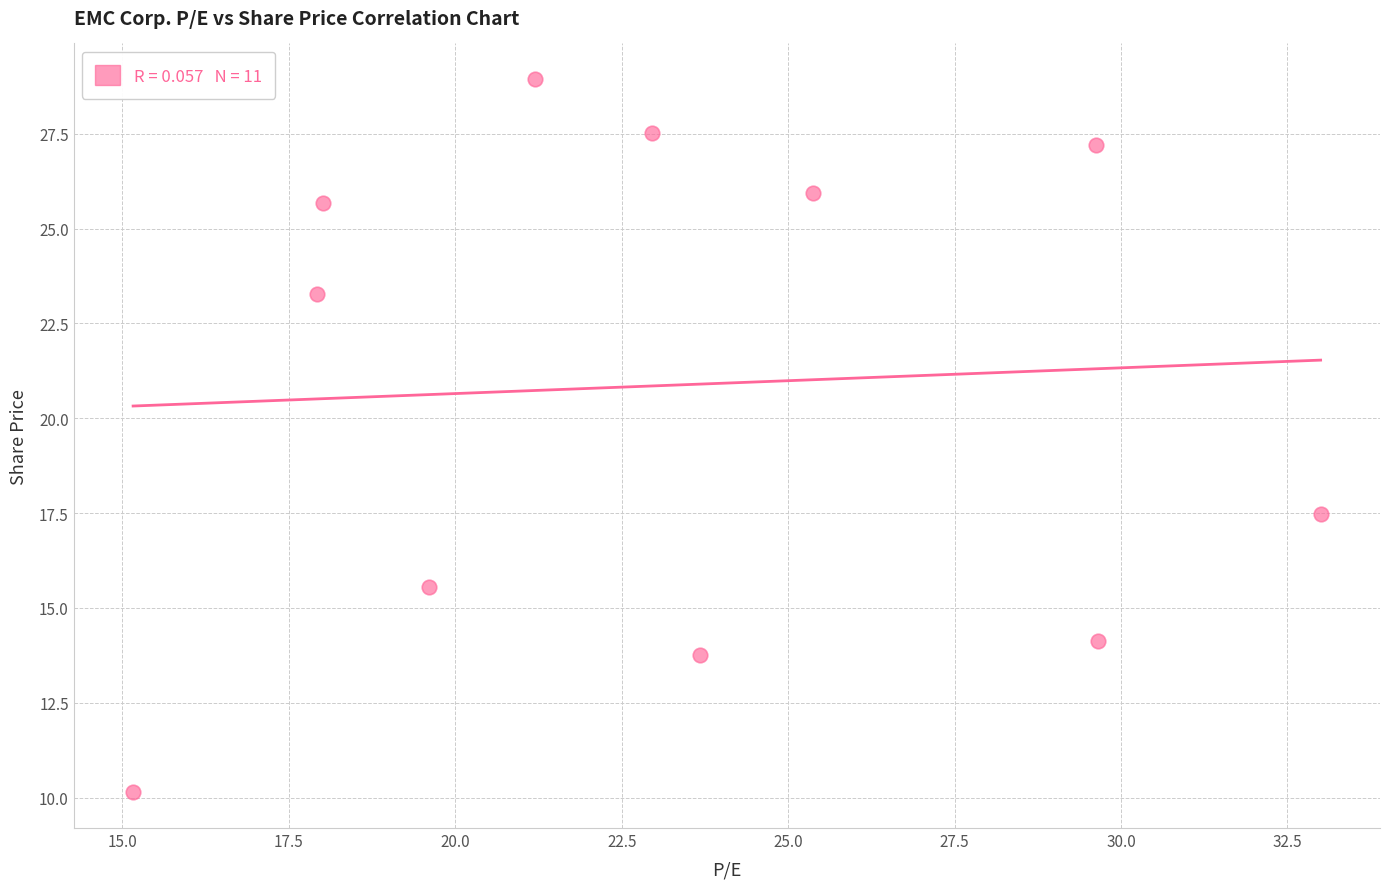

What is the range of Y values (max minus min)?

18.8